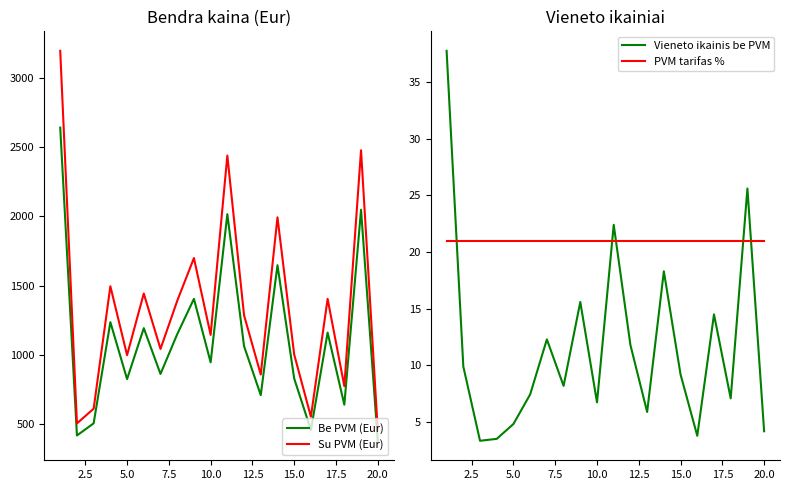

True or false: Be PVM (Eur) and Su PVM (Eur) intersect in this chart.

False